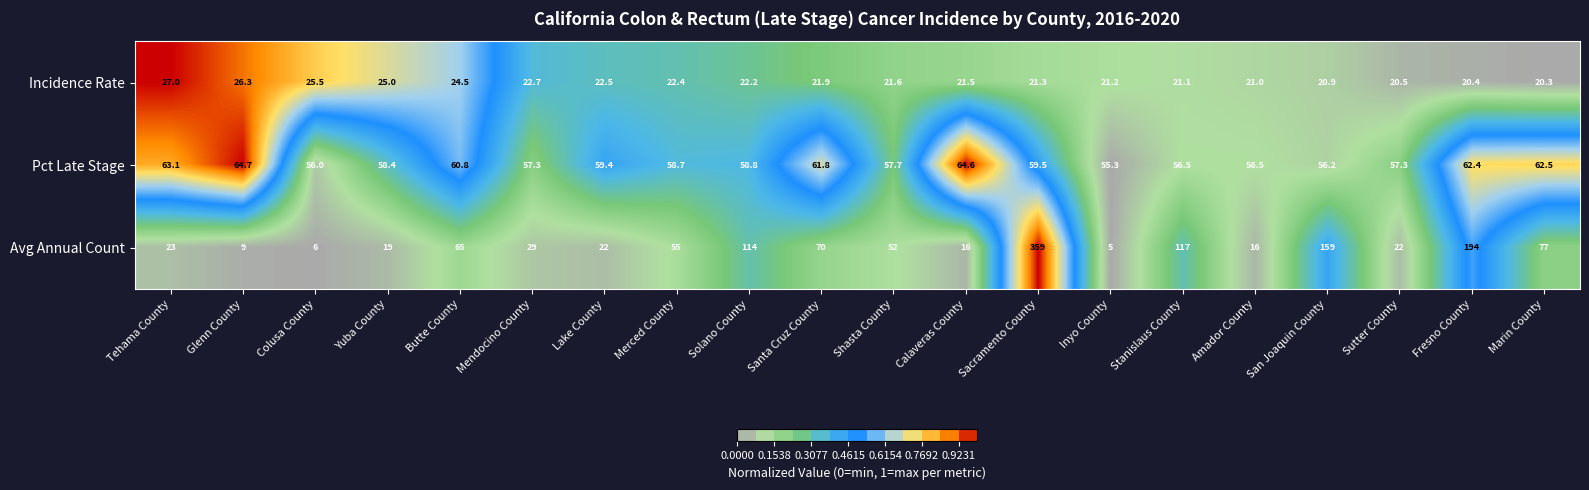

Between Mendocino County and Amador County, which series saw the biggest shift?

Avg Annual Count